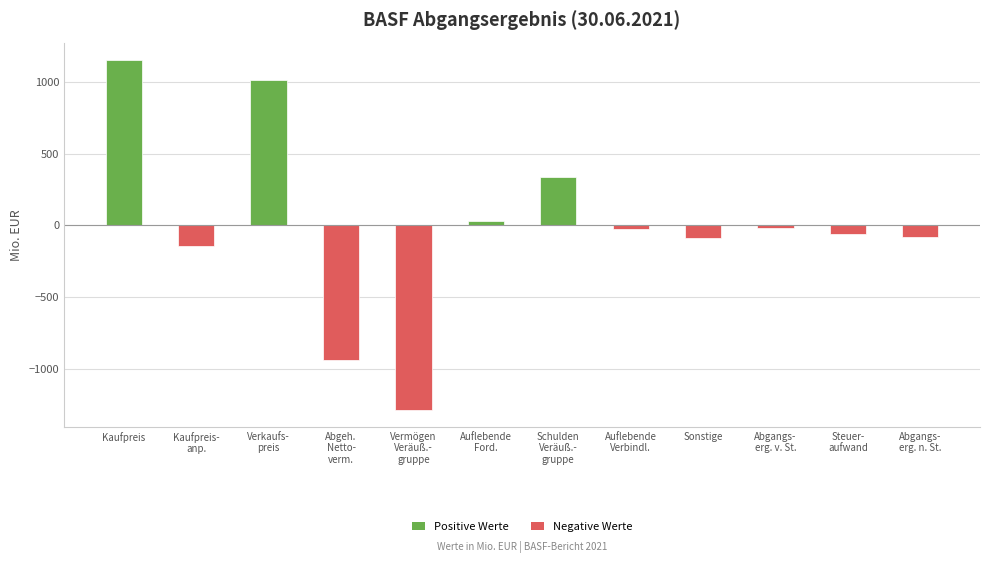

Which category has the highest value across all series?

Kaufpreis